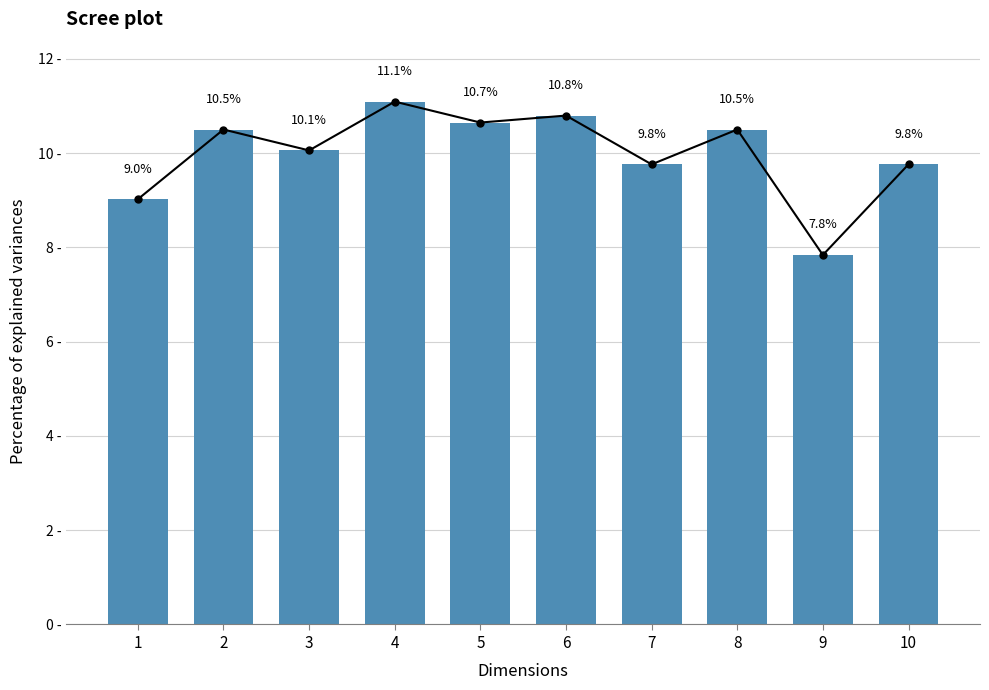

Are the bars grouped side by side (vs. stacked)?

No